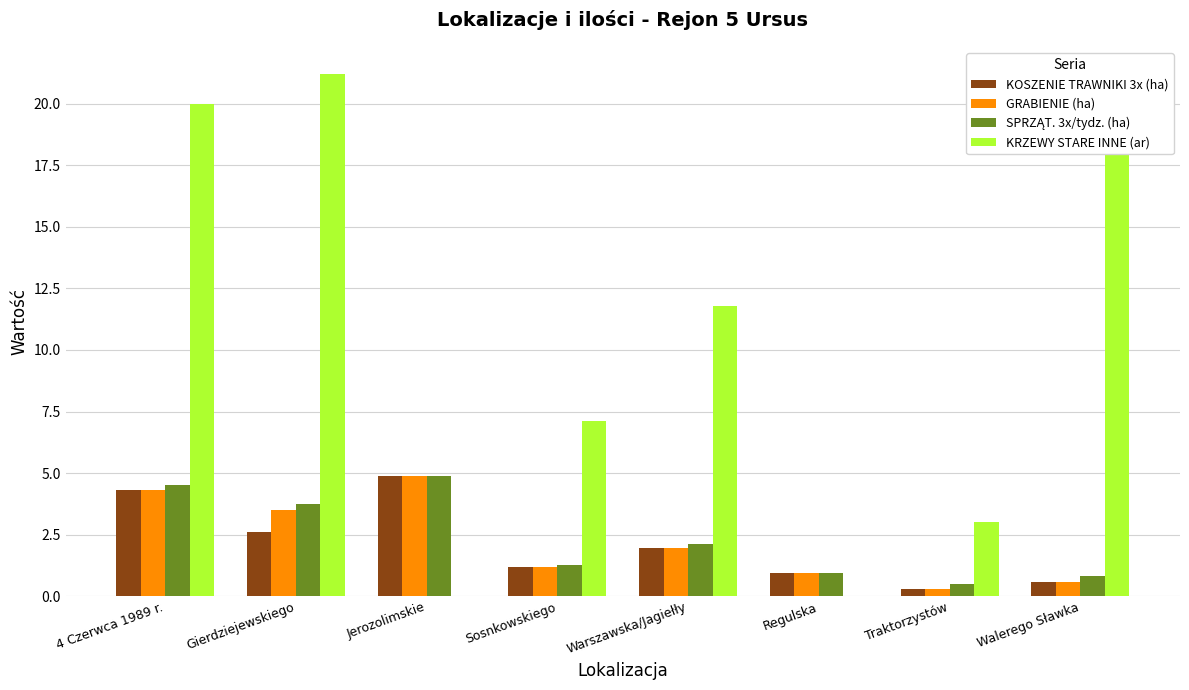

What is the label of the 7th bar from the right?

Gierdziejewskiego